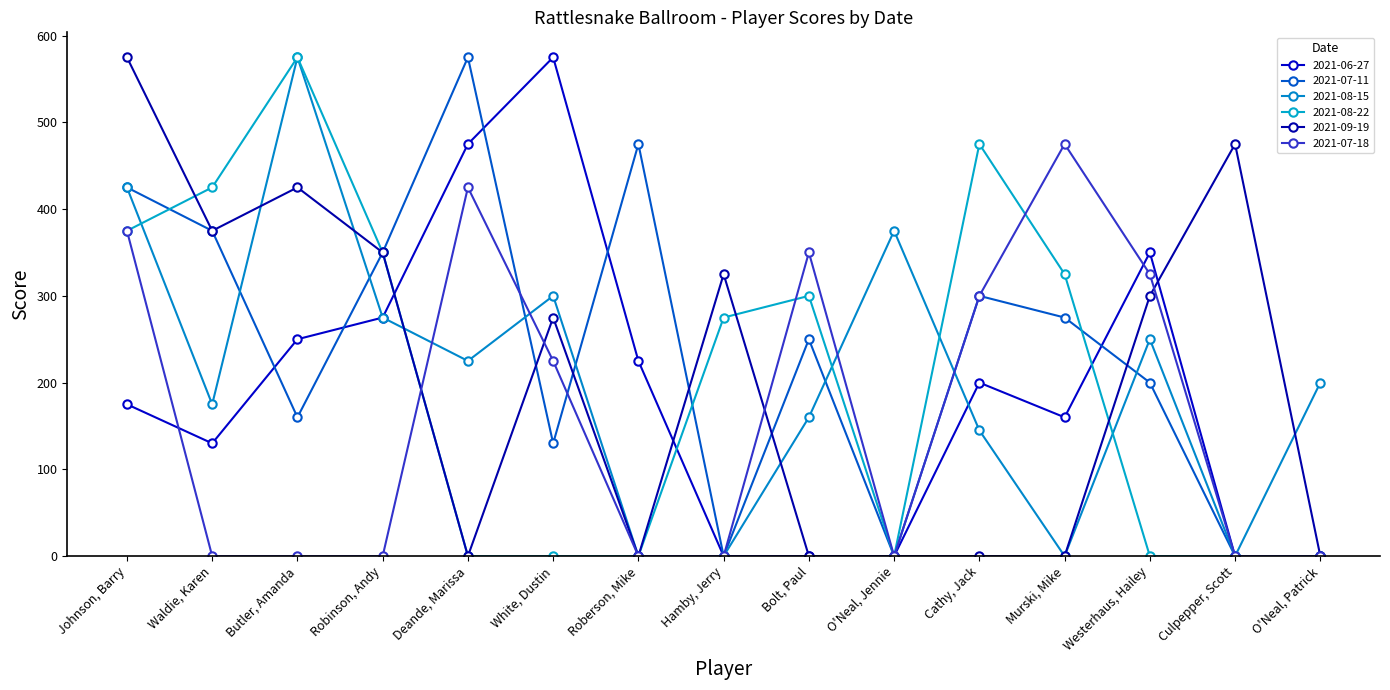

True or false: 2021-08-15 has a value of 0 at Culpepper, Scott.

True